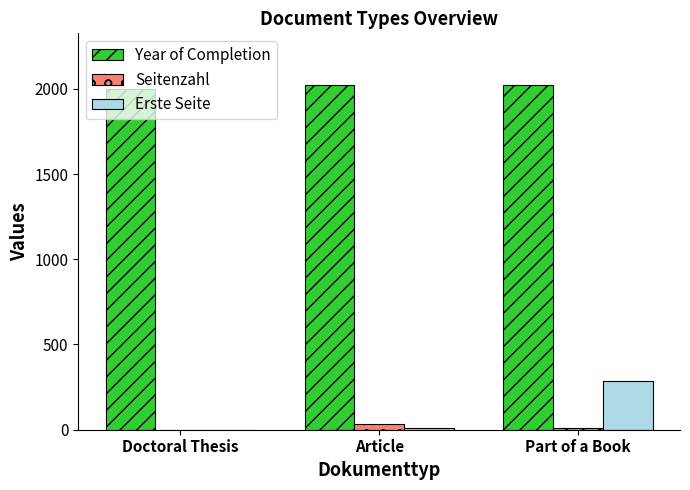

What is the average value of the Seitenzahl series?

16